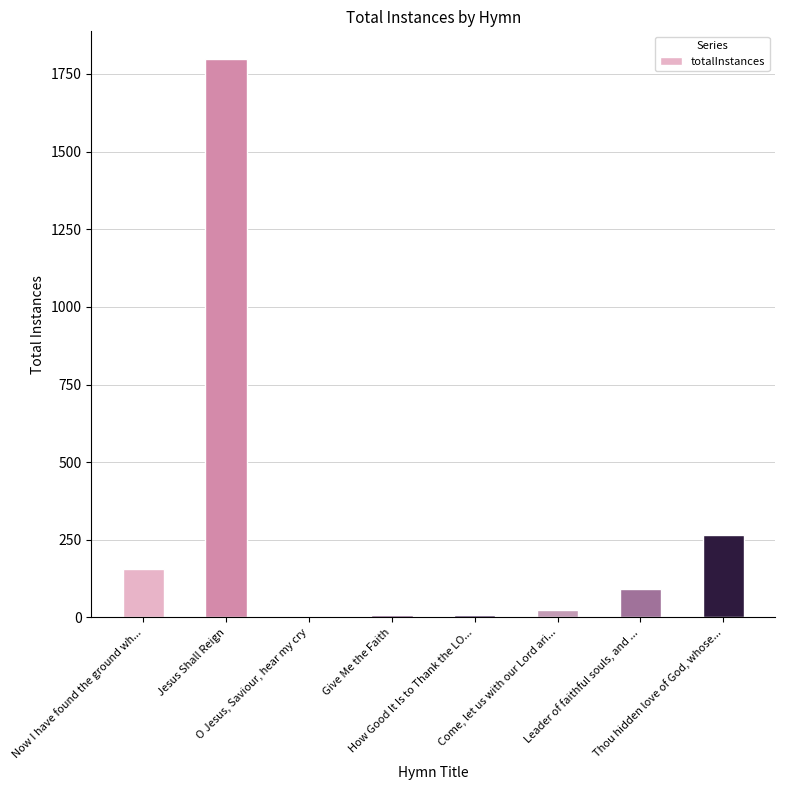

Are the bars horizontal?

No